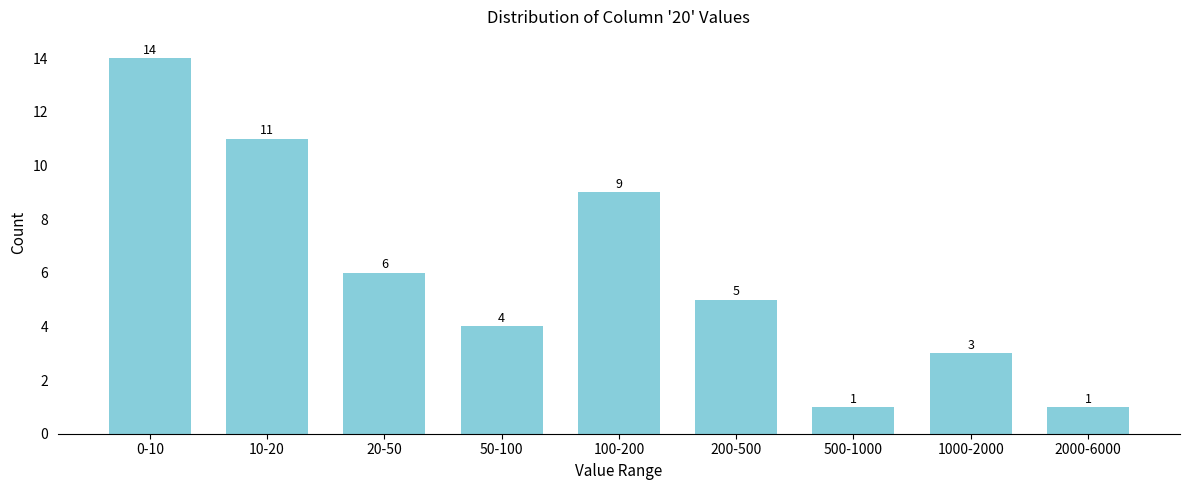

Reading right to left, extract all data points from this chart.

1	3	1	5	9	4	6	11	14